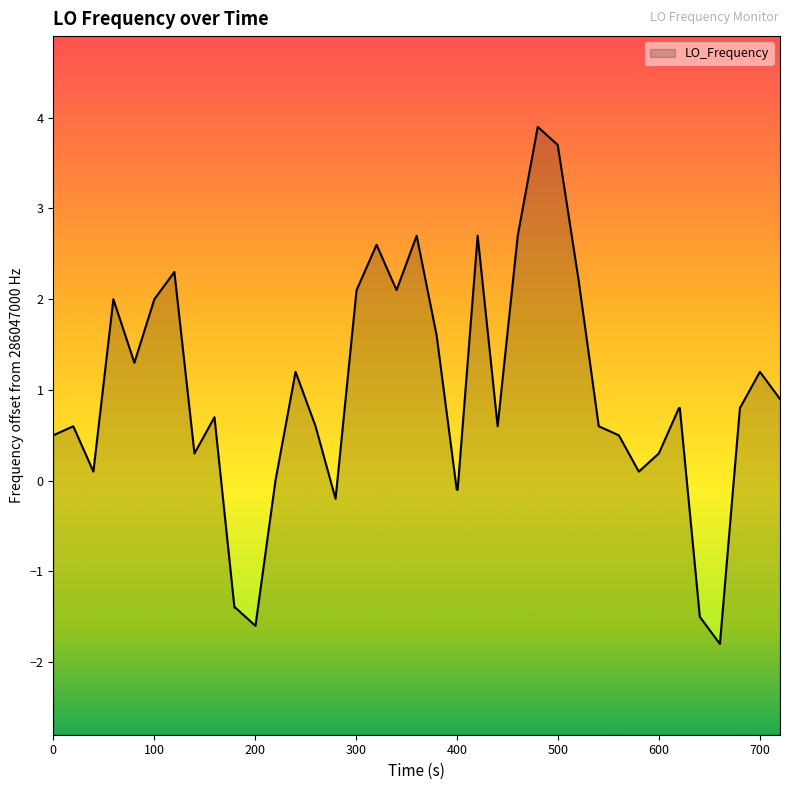

How many interior local peaks (higher than both neighbors) does the data have?

10